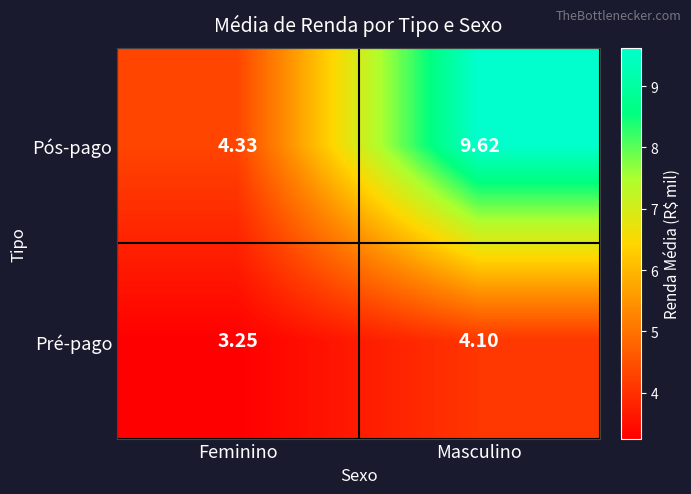

Which label corresponds to the smallest value in the chart?

Feminino